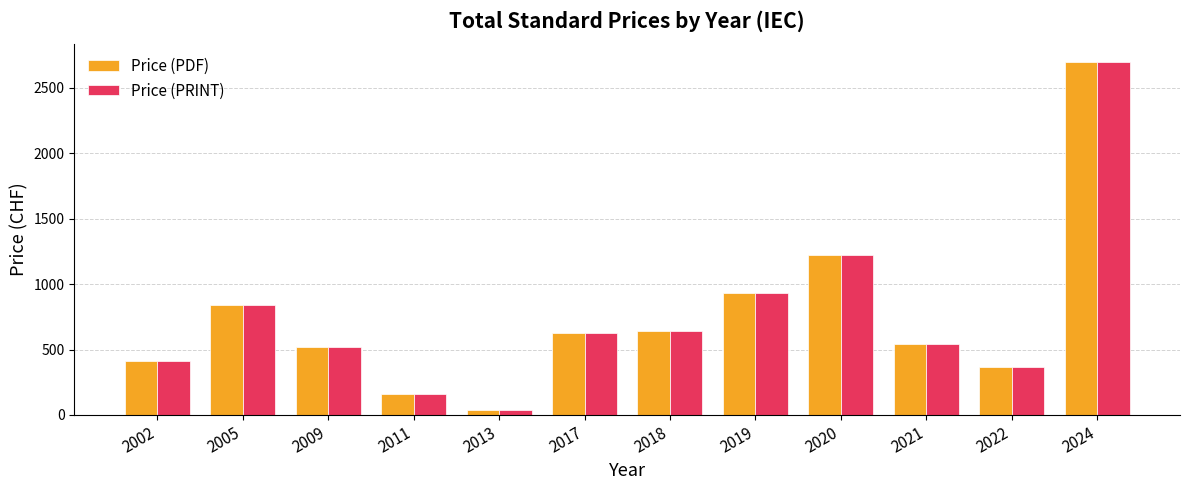

At which label is Price (PDF) closest to 1369?

2020